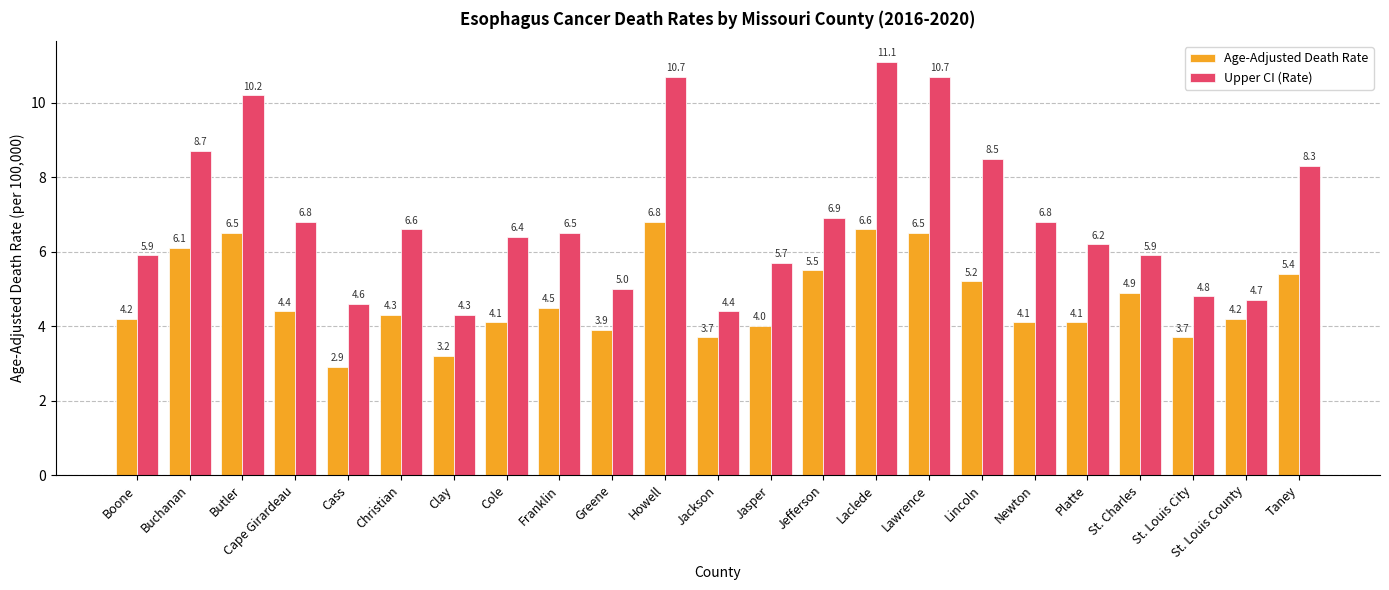

Is the value of Age-Adjusted Death Rate at Boone greater than the value of Upper CI (Rate) at Lincoln?

No